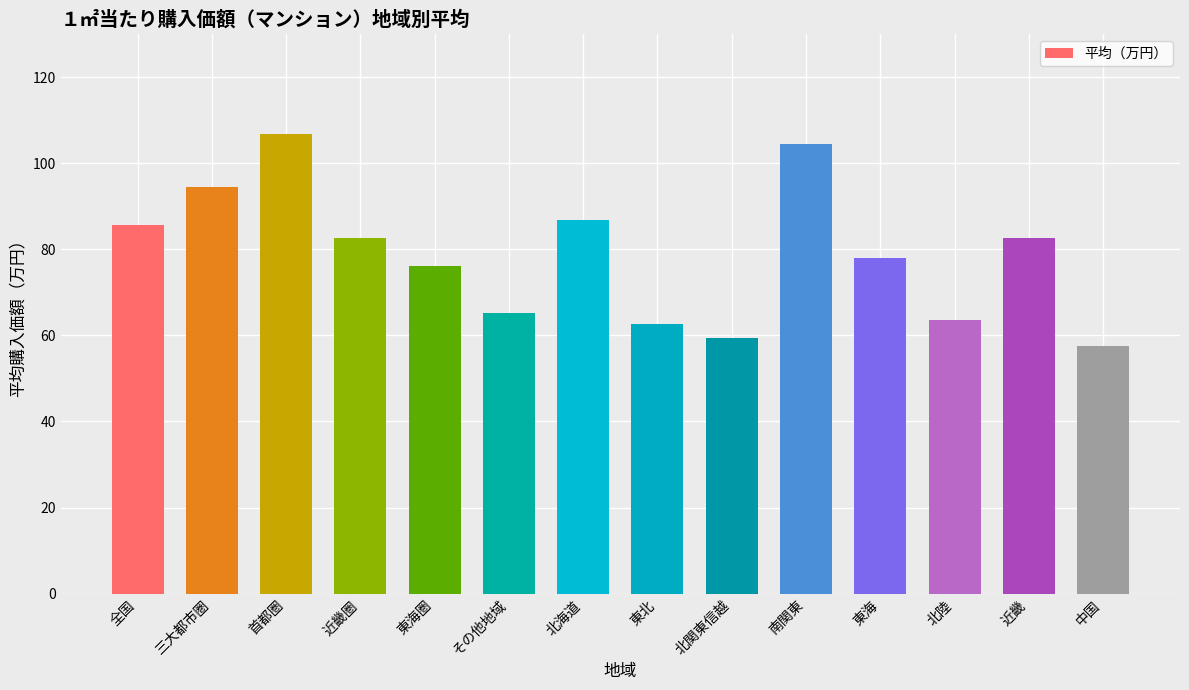

What is the greatest value displayed?

106.8